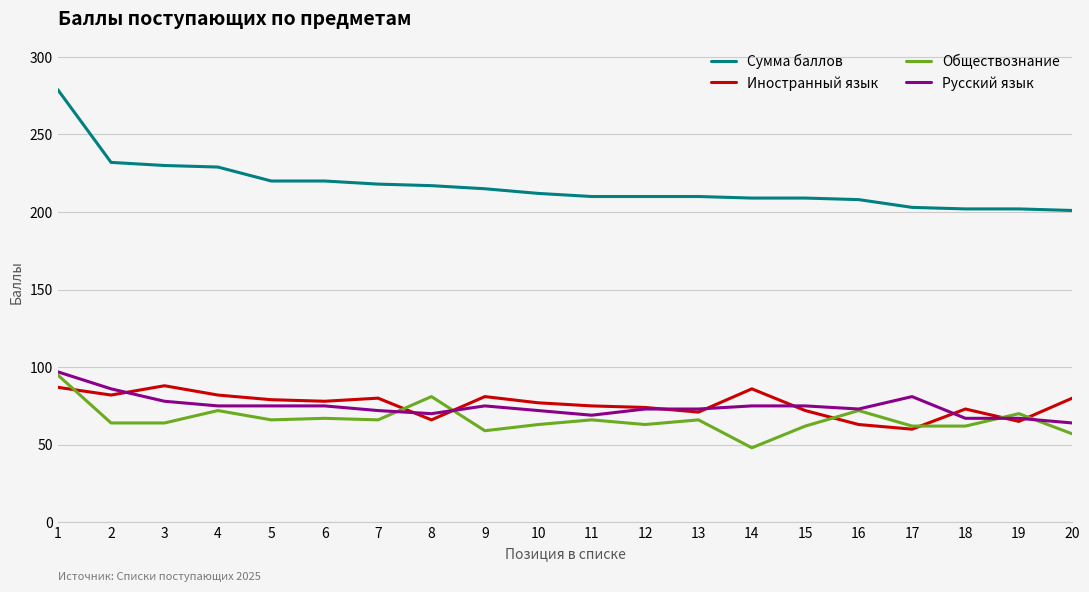

Is it true that Иностранный язык equals 56 at 3?

False